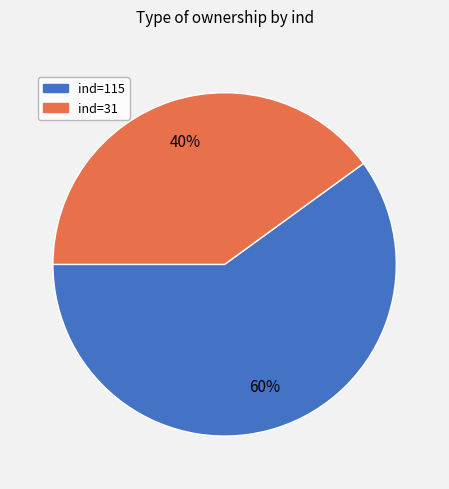

What is the ratio of the value at ind=31 to the value at ind=115?

0.7